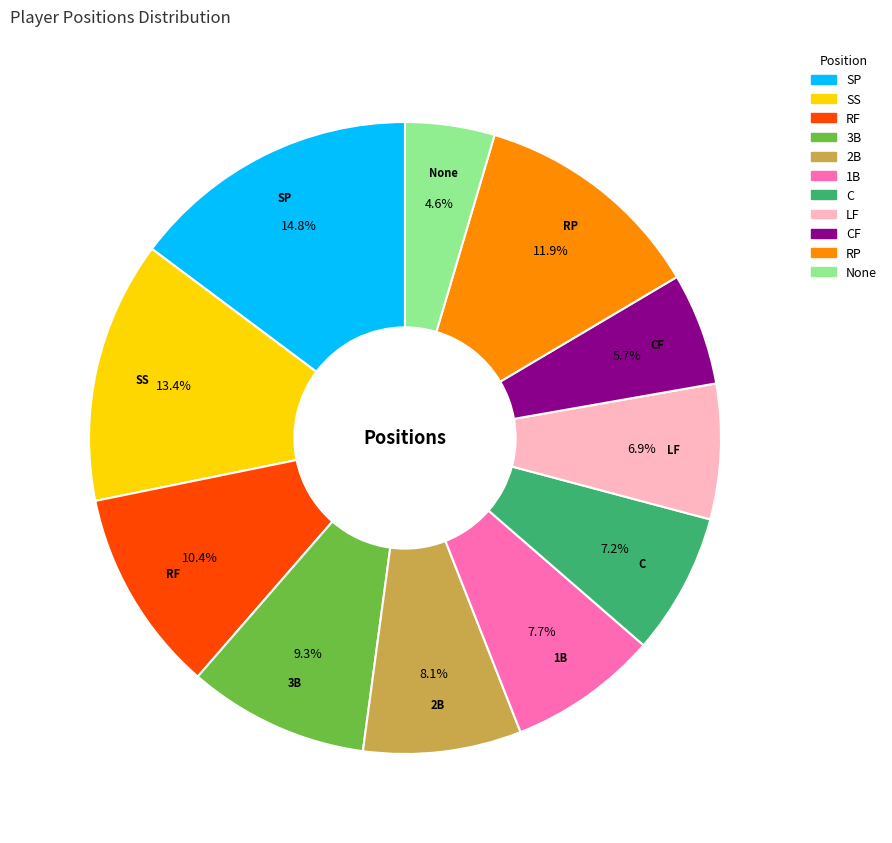

Does any single category account for the majority?

No